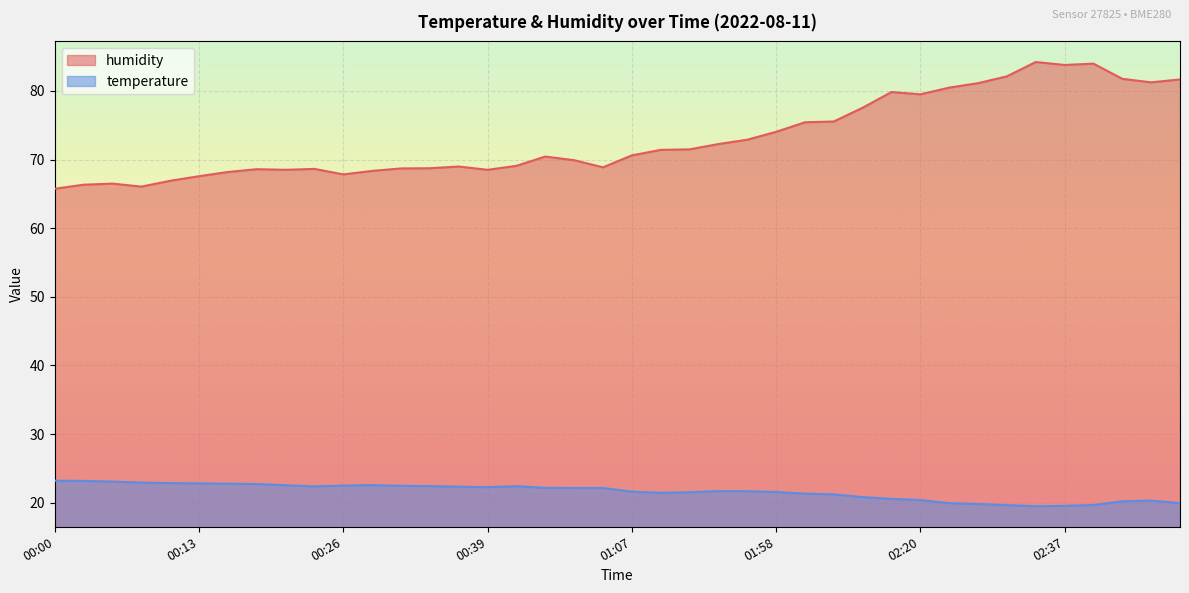

The humidity series shows 115.3 at 00:11. True or false?

False